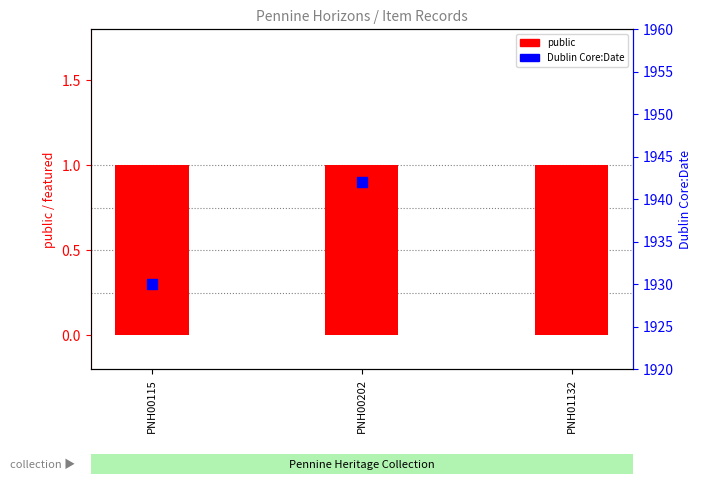

What are all the series names shown in the legend?

public, Dublin Core:Date